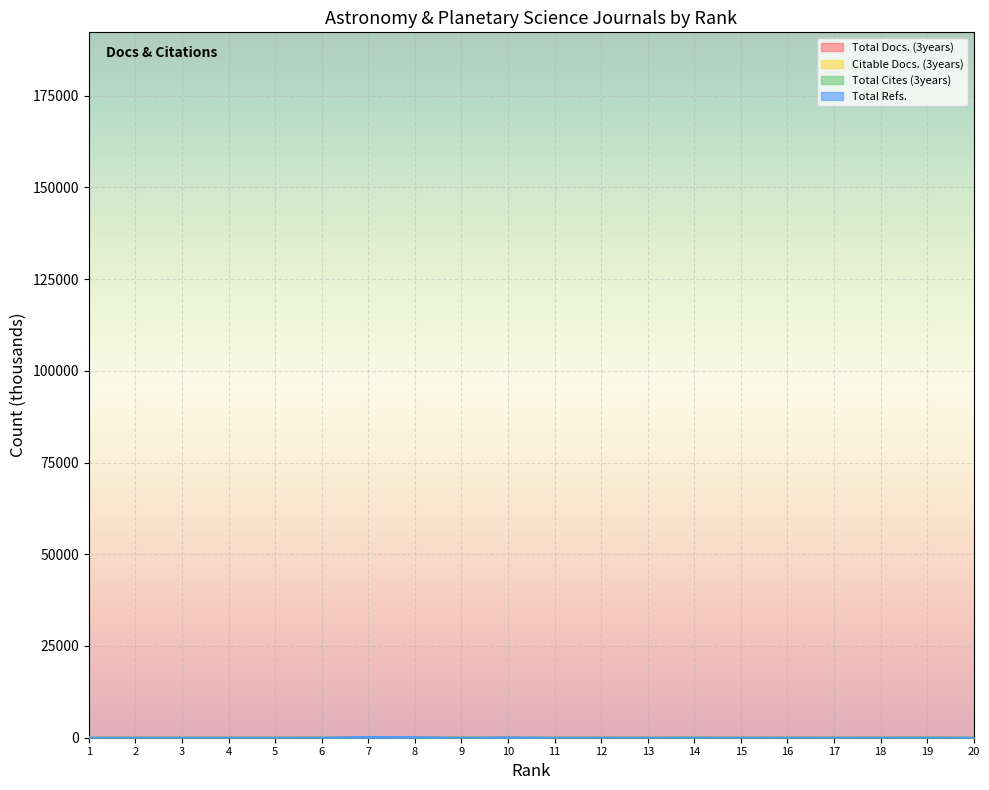

What is the total value across all series at 7?

264.6